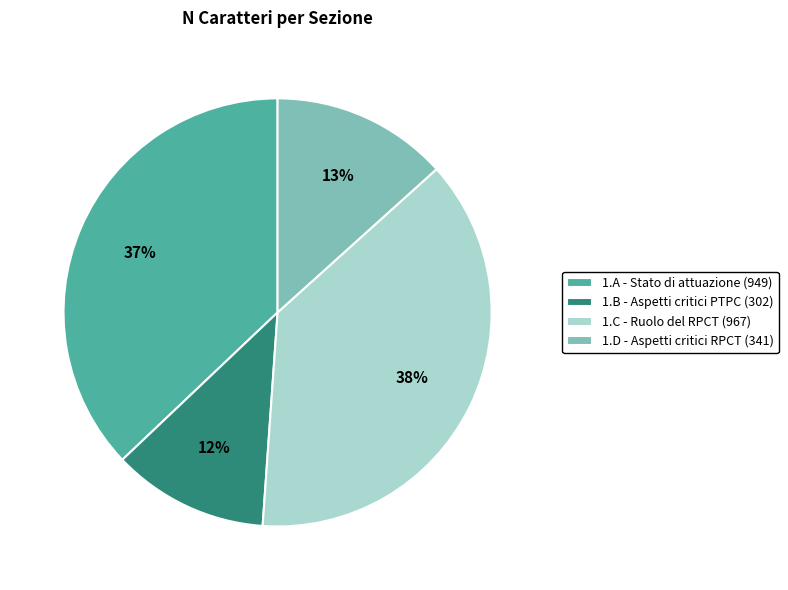

To the nearest percent, what is the difference between the 1.C and 1.A slice percentages?

1%